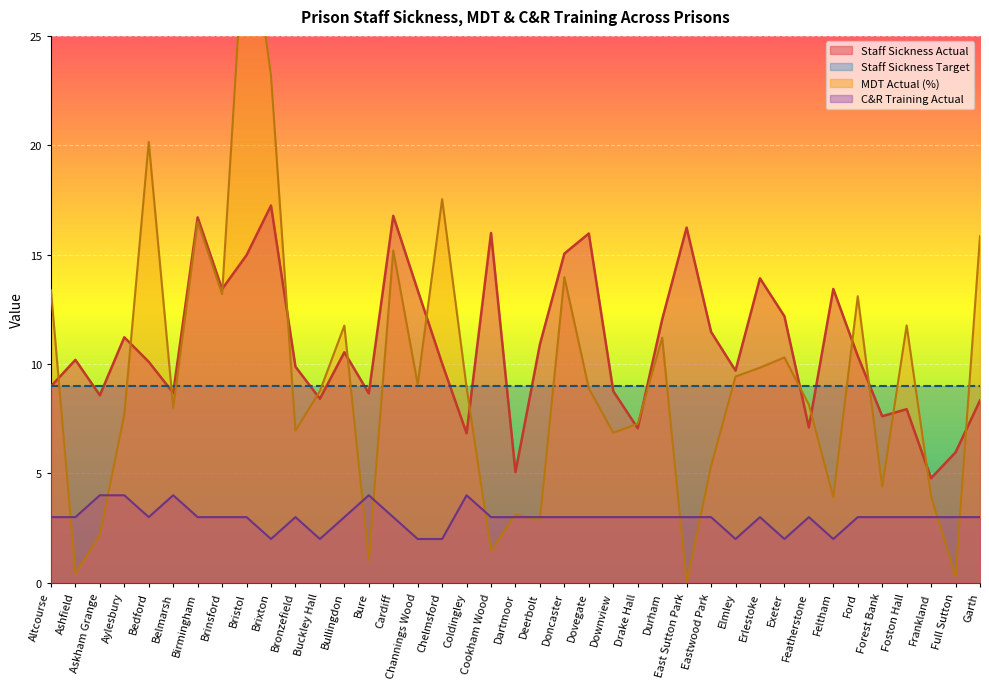

What position from the left is Cookham Wood?

19